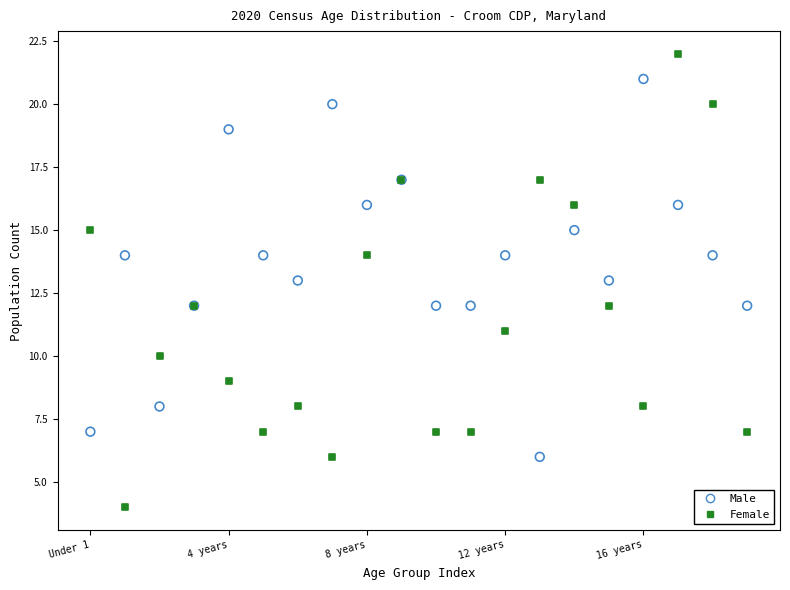

Which series has the largest Y range (max minus min)?

Female